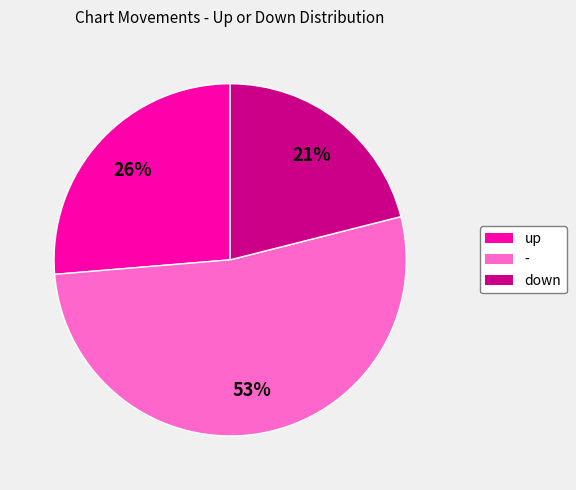

How many segments does this pie chart have?

3